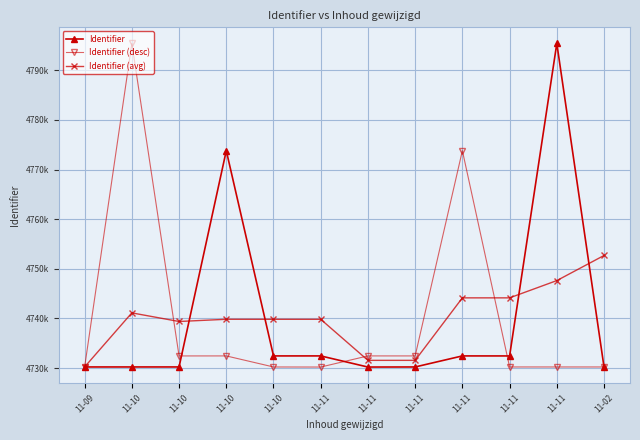

Does the chart have visible grid lines?

Yes